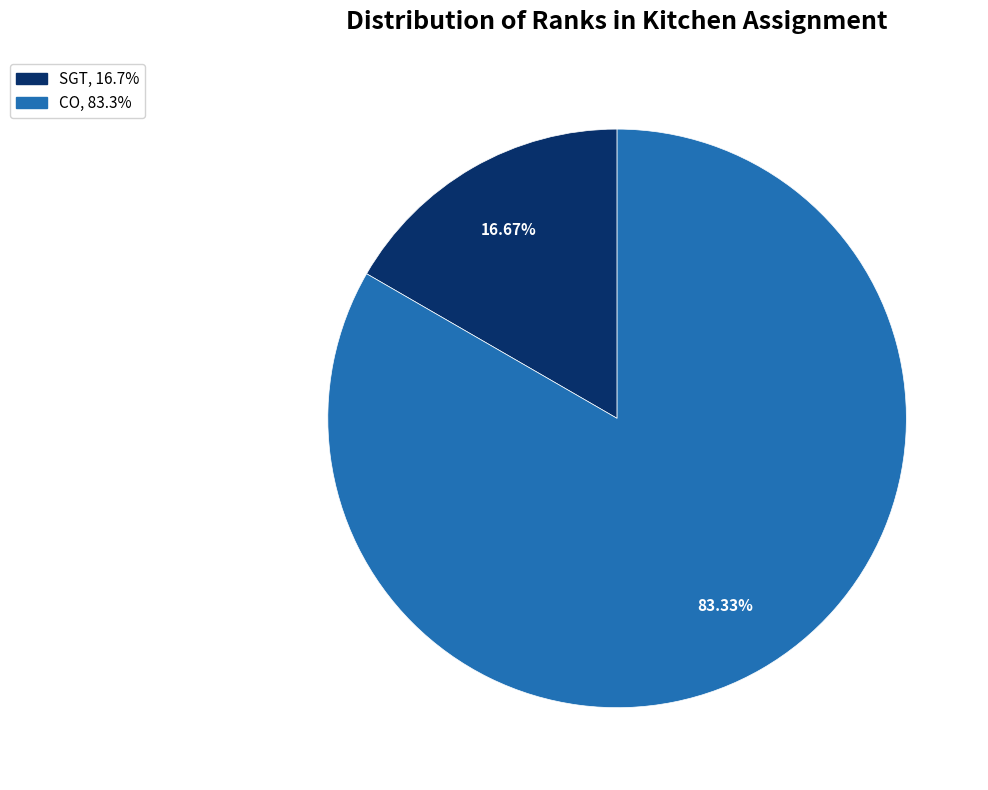

What is the smallest slice in the pie chart?

SGT